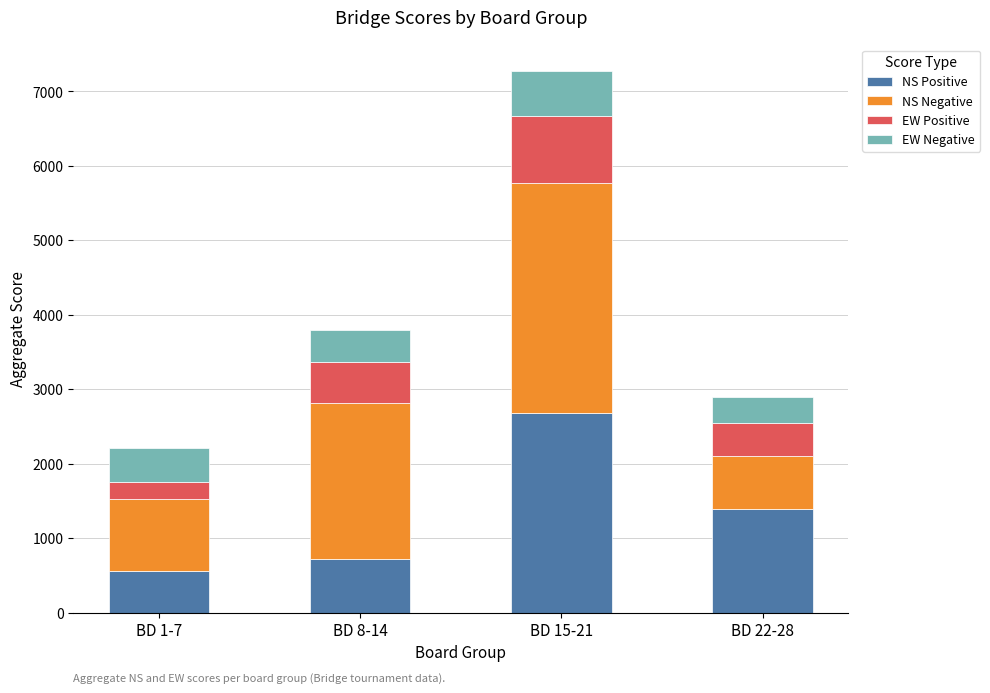

What is the total value across all series at BD 1-7?

2210